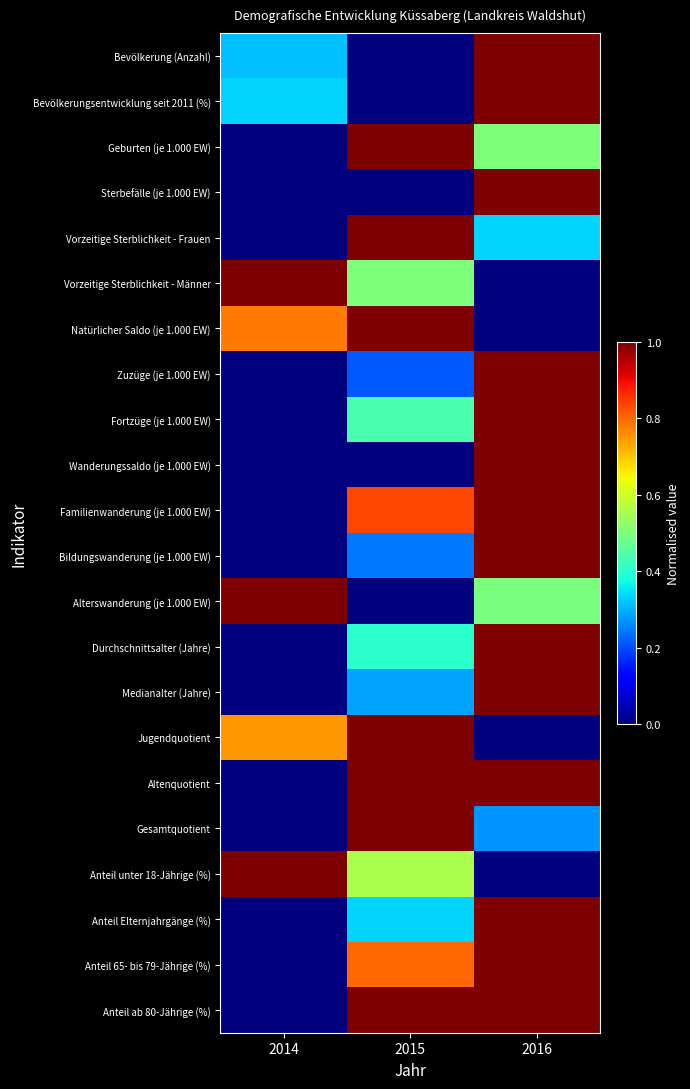

Reading left to right, transcribe all the data shown in this chart.

Bevölkerung (Anzahl): 2014=0.3	2015=0.0	2016=1.0
Bevölkerungsentwicklung seit 2011 (%): 2014=0.3	2015=0.0	2016=1.0
Geburten (je 1.000 EW): 2014=0.0	2015=1.0	2016=0.5
Sterbefälle (je 1.000 EW): 2014=0.0	2015=0.0	2016=1.0
Vorzeitige Sterblichkeit - Frauen: 2014=0.0	2015=1.0	2016=0.3
Vorzeitige Sterblichkeit - Männer: 2014=1.0	2015=0.5	2016=0.0
Natürlicher Saldo (je 1.000 EW): 2014=0.8	2015=1.0	2016=0.0
Zuzüge (je 1.000 EW): 2014=0.0	2015=0.2	2016=1.0
Fortzüge (je 1.000 EW): 2014=0.0	2015=0.4	2016=1.0
Wanderungssaldo (je 1.000 EW): 2014=0.0	2015=0.0	2016=1.0
Familienwanderung (je 1.000 EW): 2014=0.0	2015=0.8	2016=1.0
Bildungswanderung (je 1.000 EW): 2014=0.0	2015=0.2	2016=1.0
Alterswanderung (je 1.000 EW): 2014=1.0	2015=0.0	2016=0.5
Durchschnittsalter (Jahre): 2014=0.0	2015=0.4	2016=1.0
Medianalter (Jahre): 2014=0.0	2015=0.3	2016=1.0
Jugendquotient: 2014=0.7	2015=1.0	2016=0.0
Altenquotient: 2014=0.0	2015=1.0	2016=1.0
Gesamtquotient: 2014=0.0	2015=1.0	2016=0.3
Anteil unter 18-Jährige (%): 2014=1.0	2015=0.6	2016=0.0
Anteil Elternjahrgänge (%): 2014=0.0	2015=0.3	2016=1.0
Anteil 65- bis 79-Jährige (%): 2014=0.0	2015=0.8	2016=1.0
Anteil ab 80-Jährige (%): 2014=0.0	2015=1.0	2016=1.0